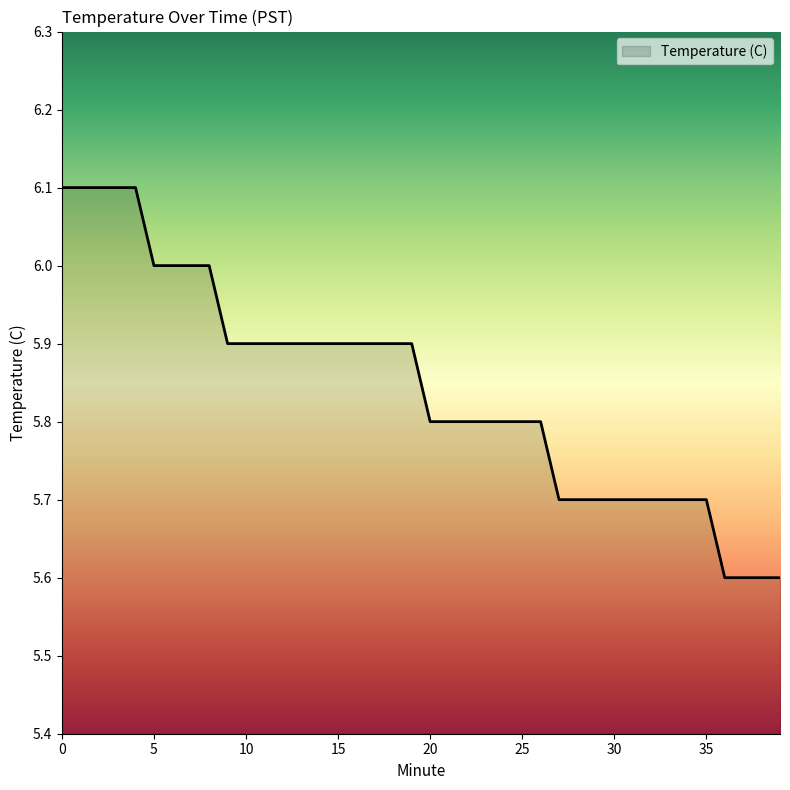

What is the maximum value shown in the chart?

6.1